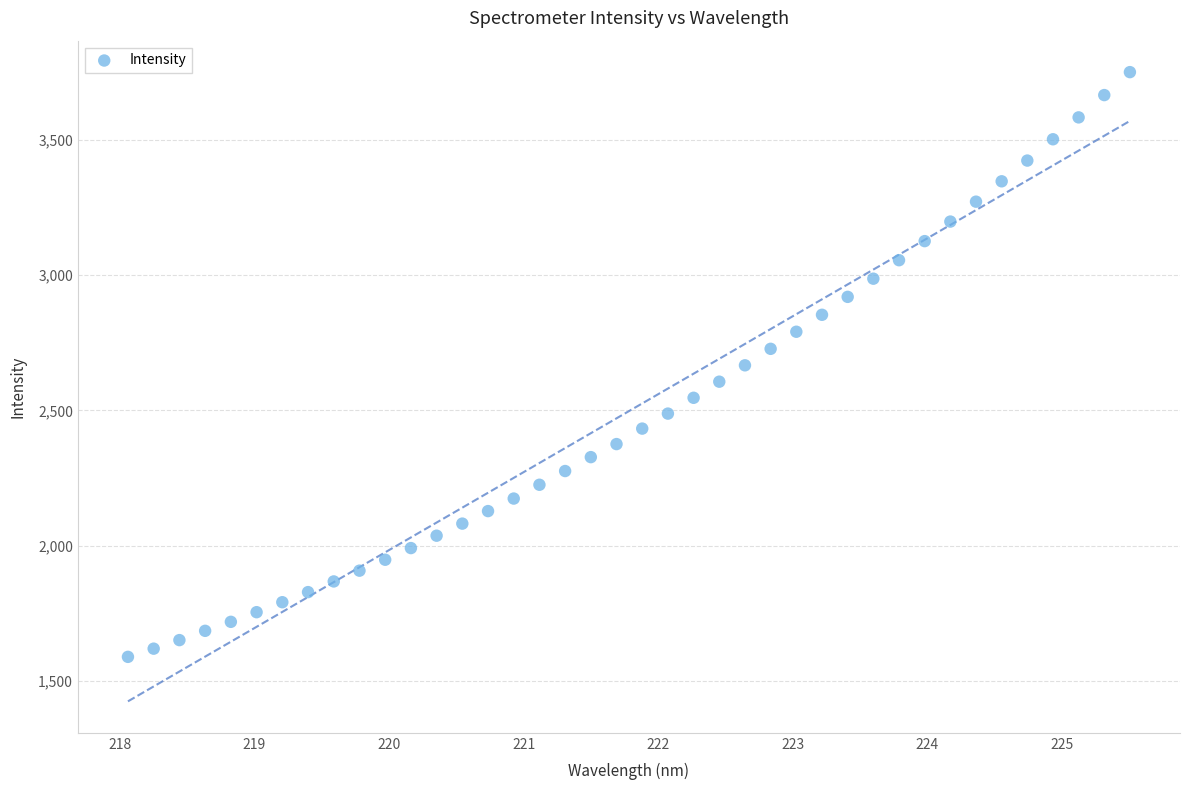

What is the range of X values (max minus min)?

7.4